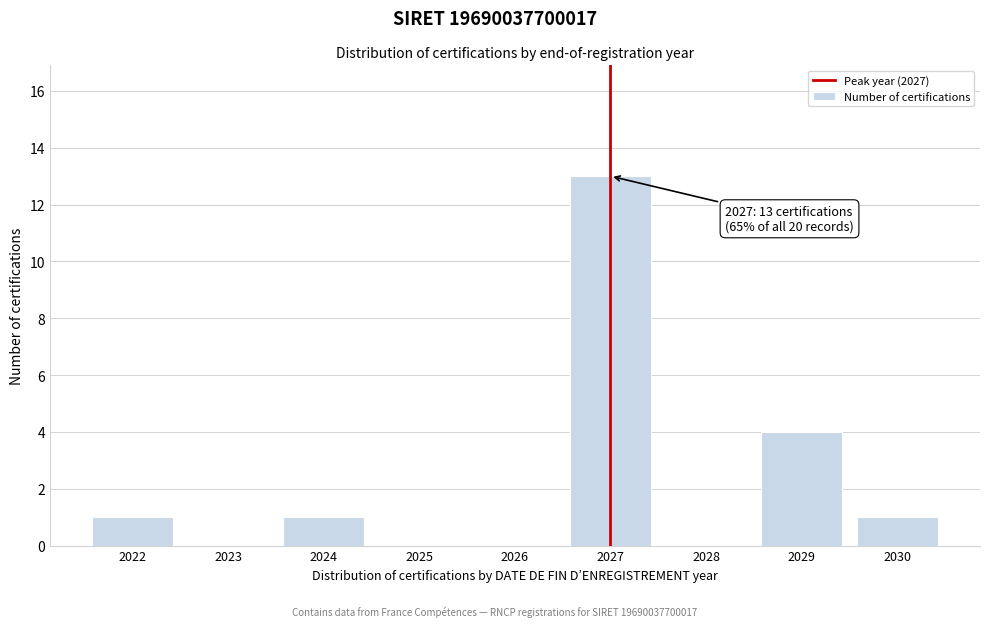

Reading right to left, list all the values displayed in this chart.

2030=1	2029=4	2028=0	2027=13	2026=0	2025=0	2024=1	2023=0	2022=1